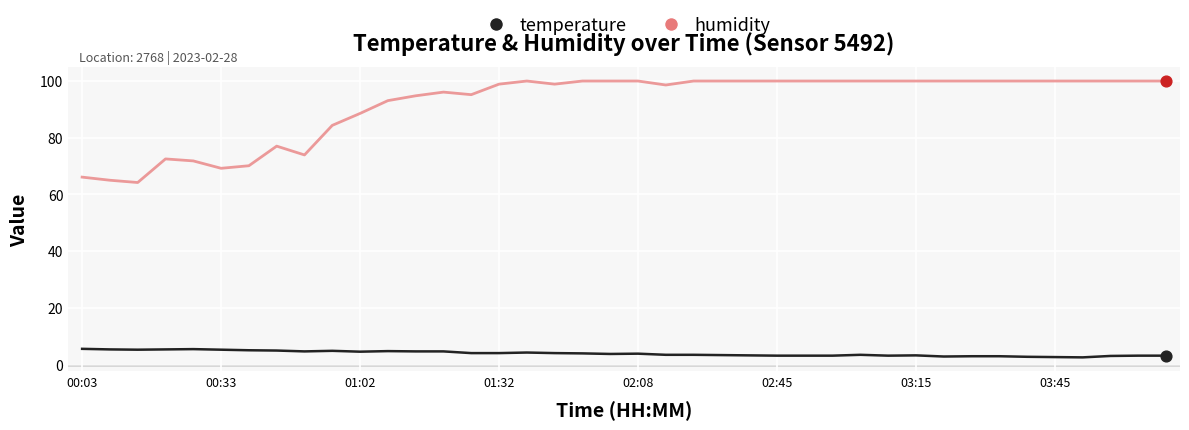

Which series has the largest range (max minus min)?

humidity